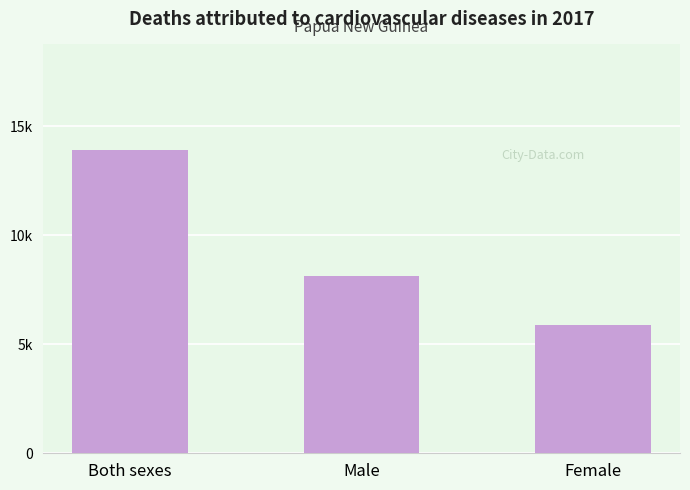

What is the difference between the maximum and second lowest values?

5744.1